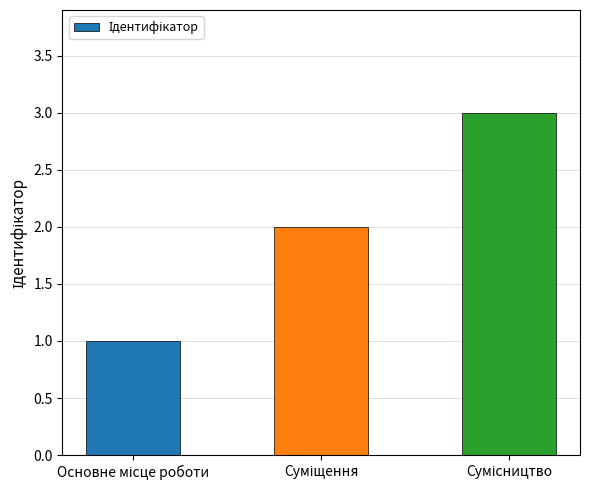

How many data points are less than 2?

1